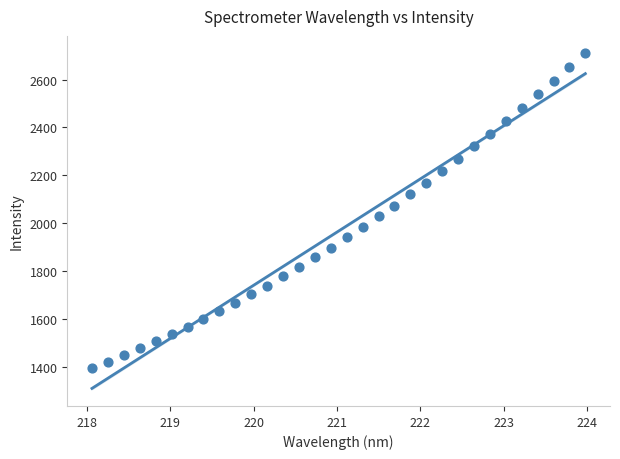

What is the range of X values (max minus min)?

5.9